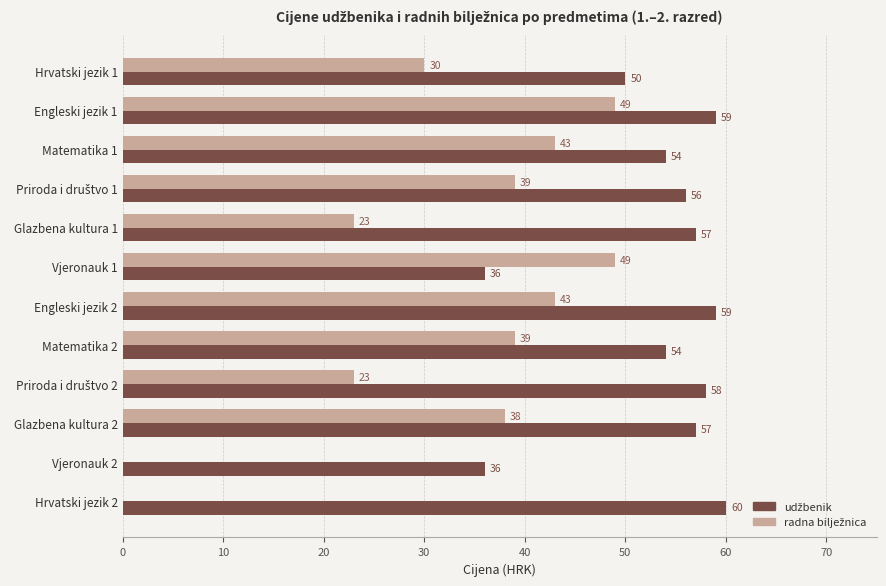

What is the total value across all series at Glazbena kultura 1?

80